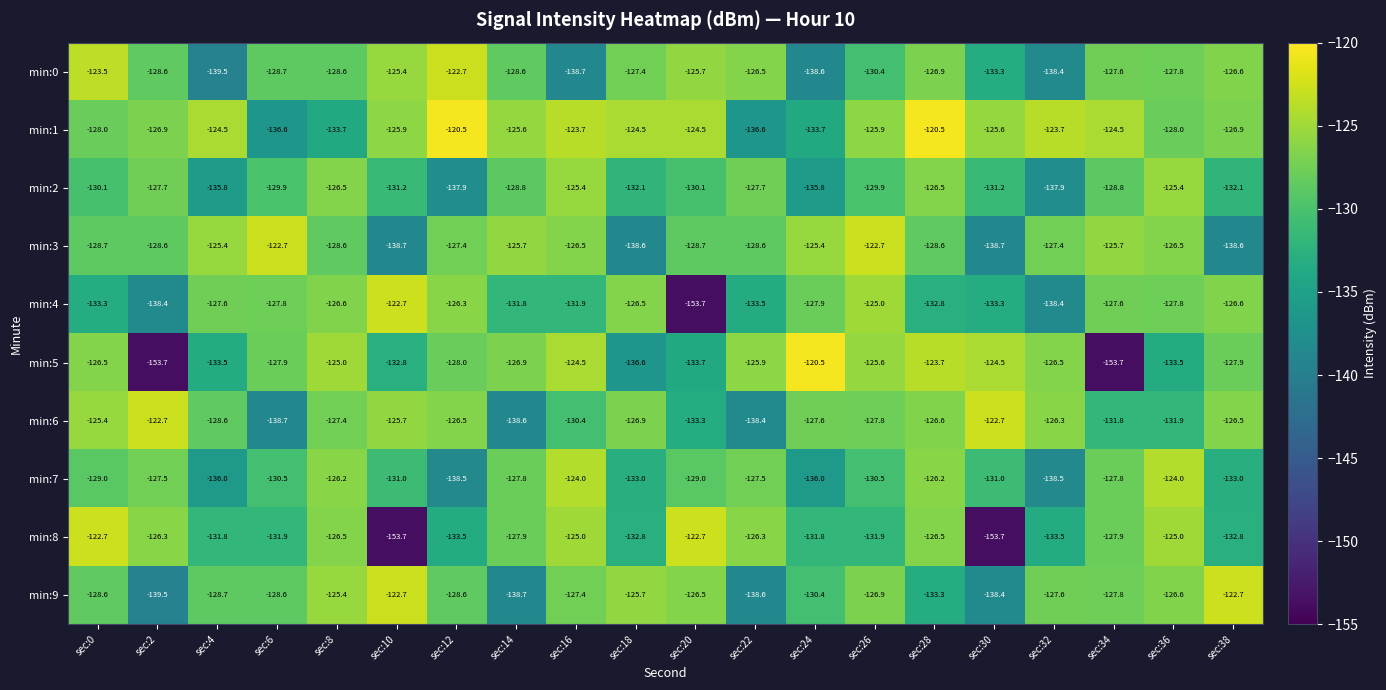

How many categories are shown in the chart?

20